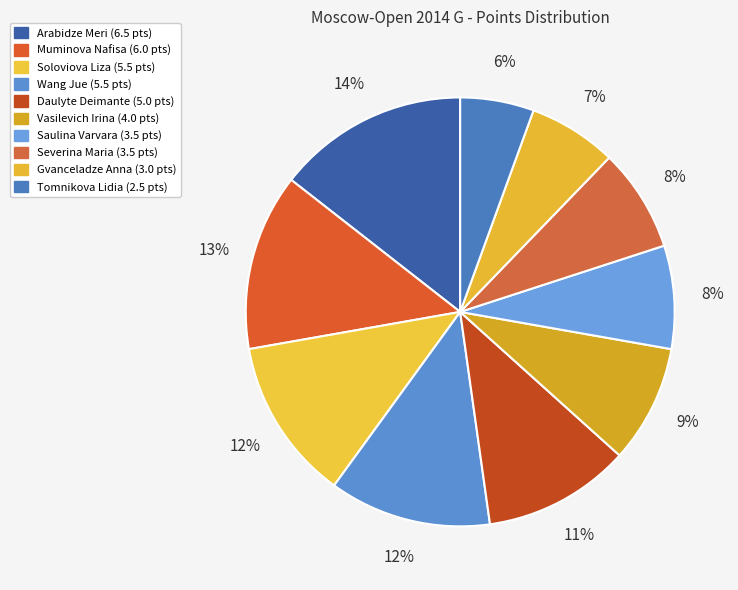

To the nearest percent, what percentage of the pie is Saulina Varvara?

8%